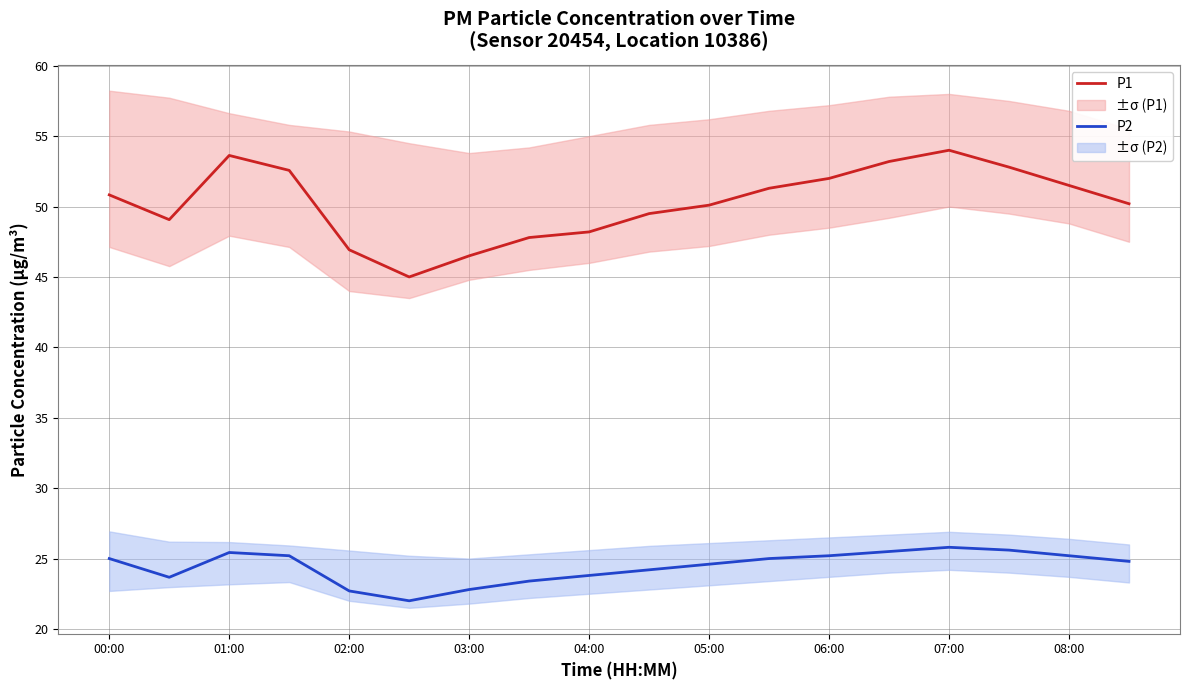

What is the difference between the highest and lowest values at 17?

25.4